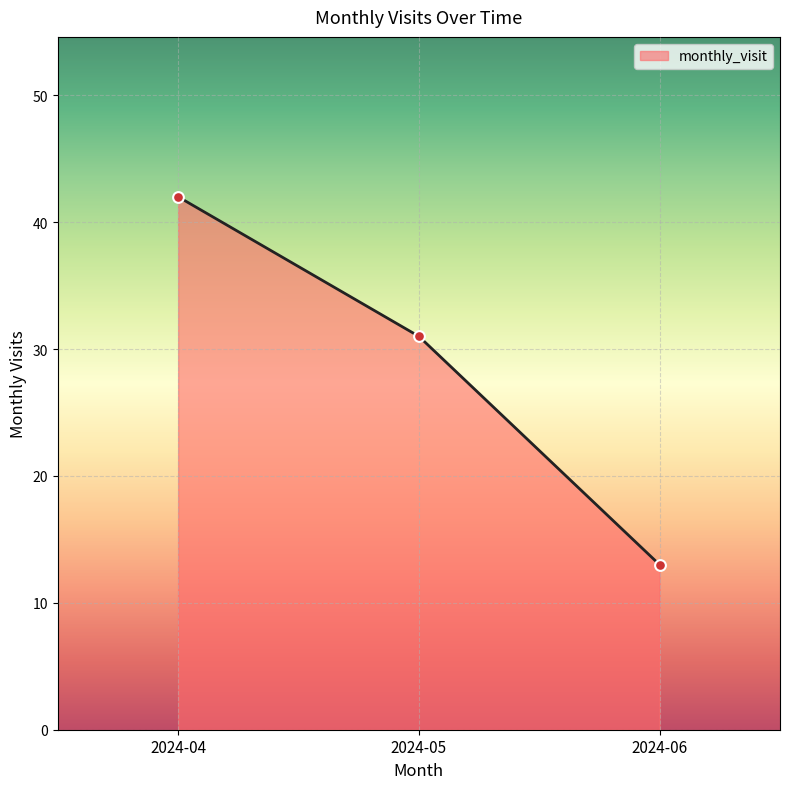

Approximately how many times larger is the value at 2024-05 compared to 2024-06?

2.4